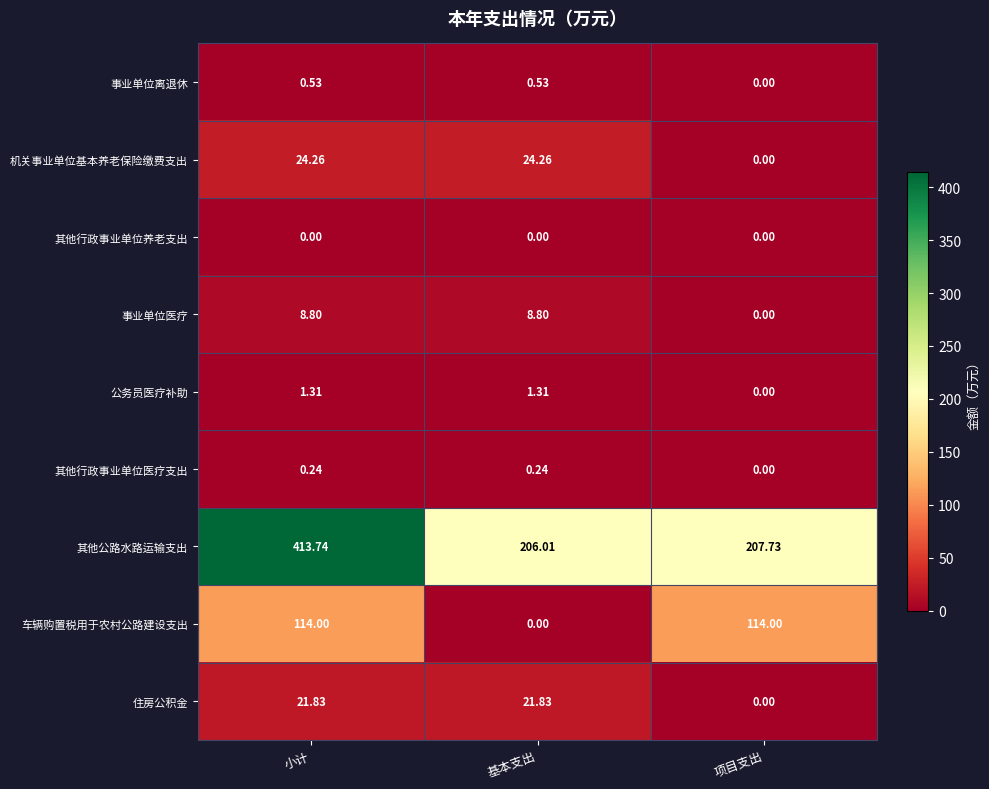

What is the total value across all series at 小计?

584.7